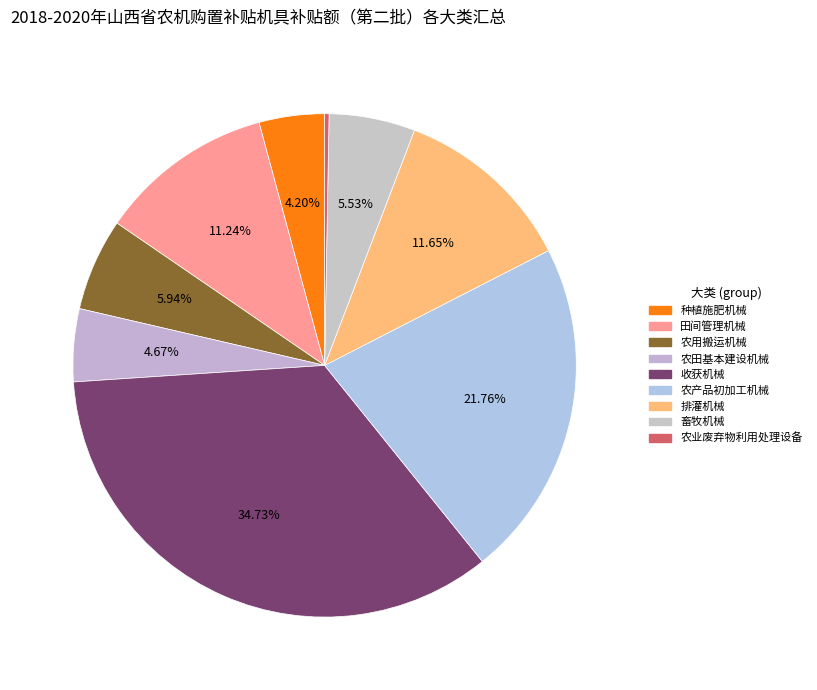

Does any single category account for the majority?

No